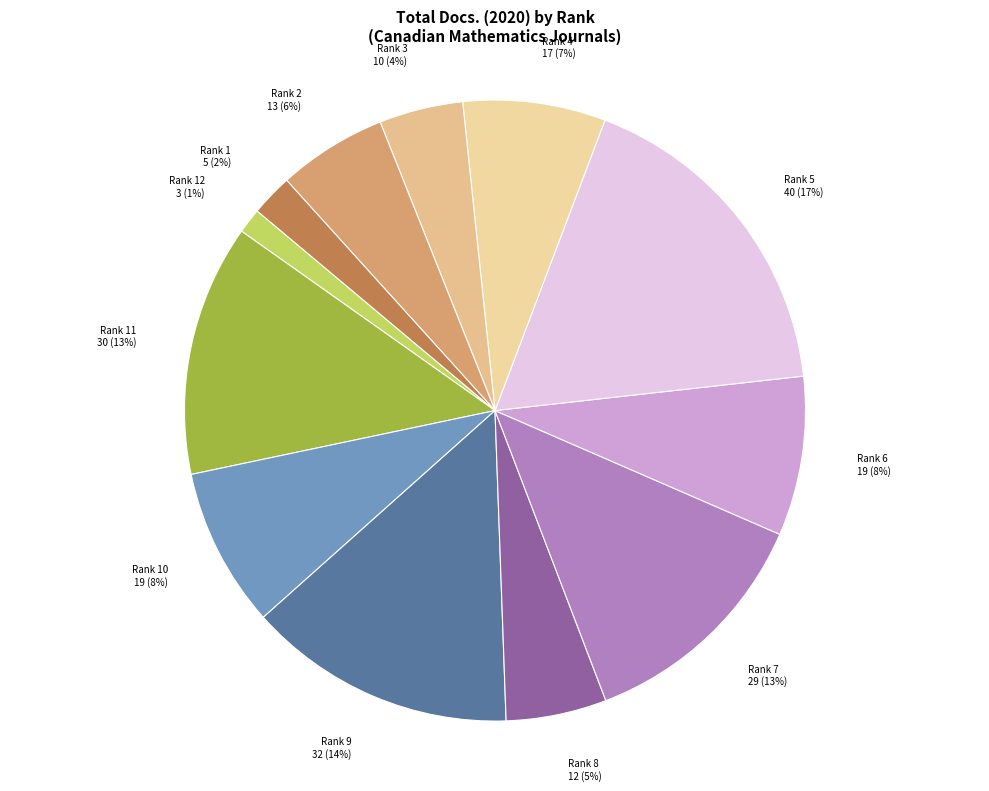

Which slice is the smallest?

Rank 12